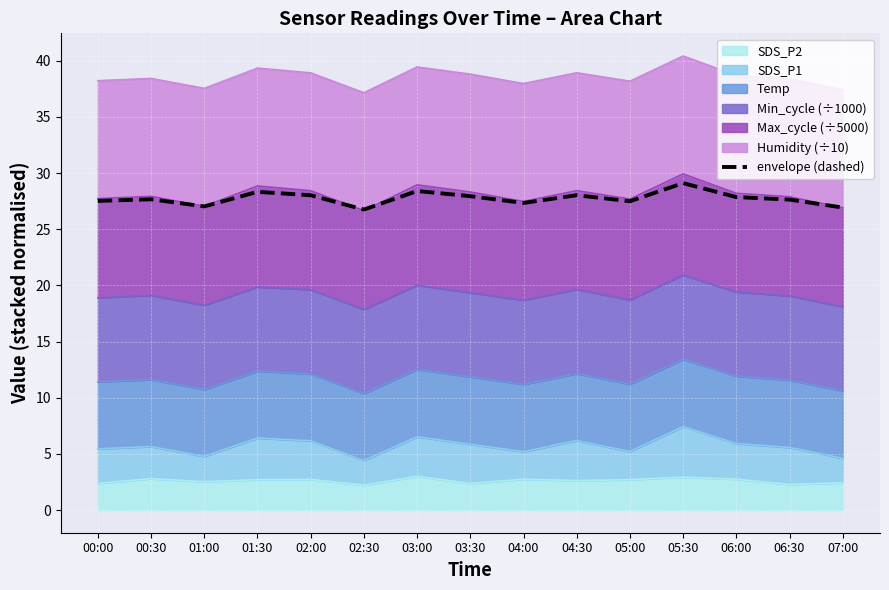

List the labels in order of value, smallest first.

02:30, 07:00, 01:00, 04:00, 05:00, 00:00, 06:30, 00:30, 06:00, 03:30, 02:00, 04:30, 01:30, 03:00, 05:30